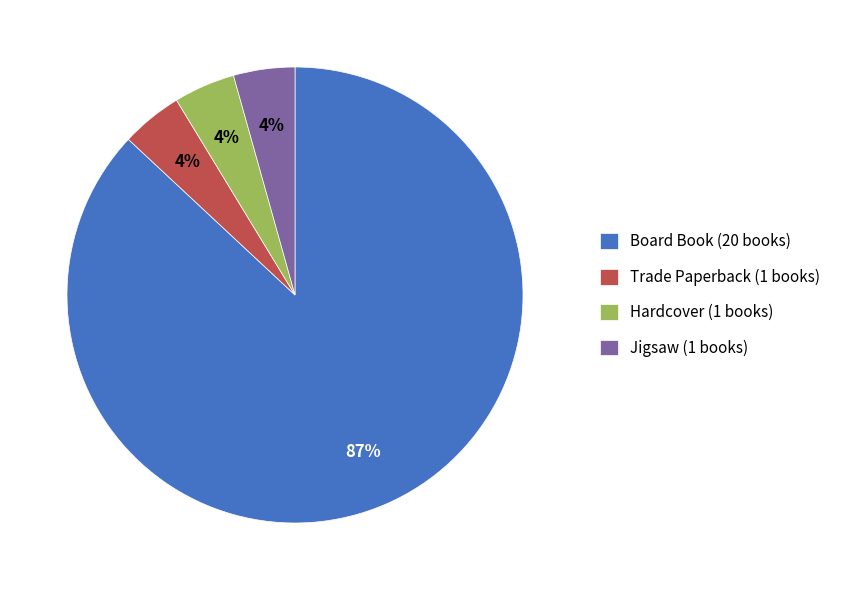

Count the number of slices in the pie.

4